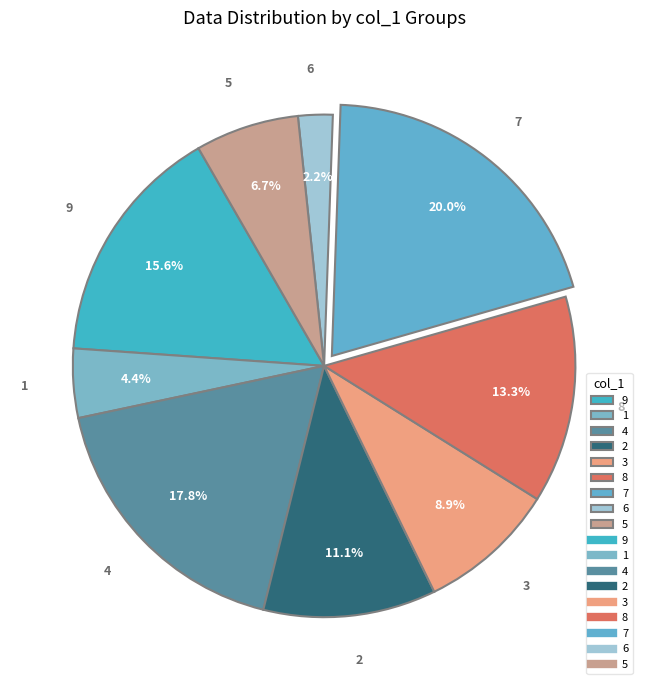

To the nearest percent, what is the average slice percentage?

11%